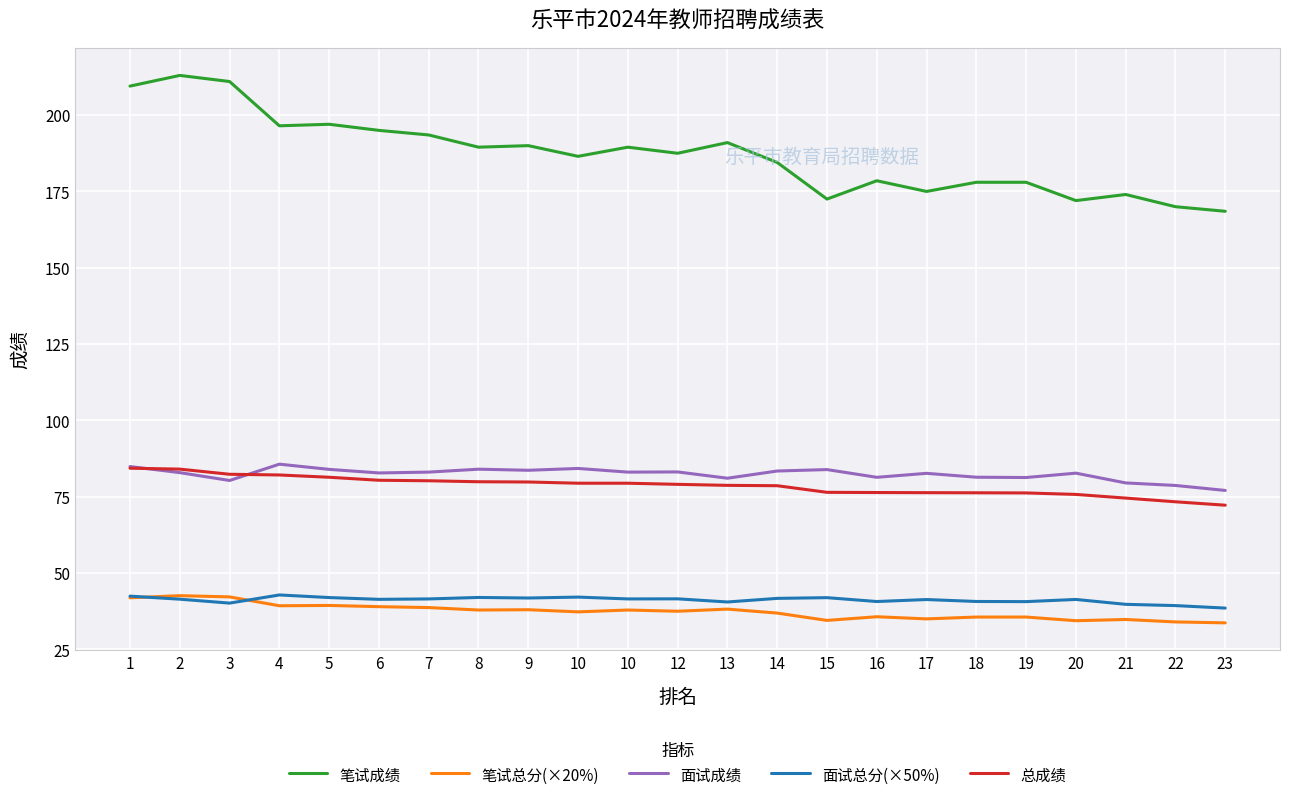

What is the smallest value displayed?

33.7